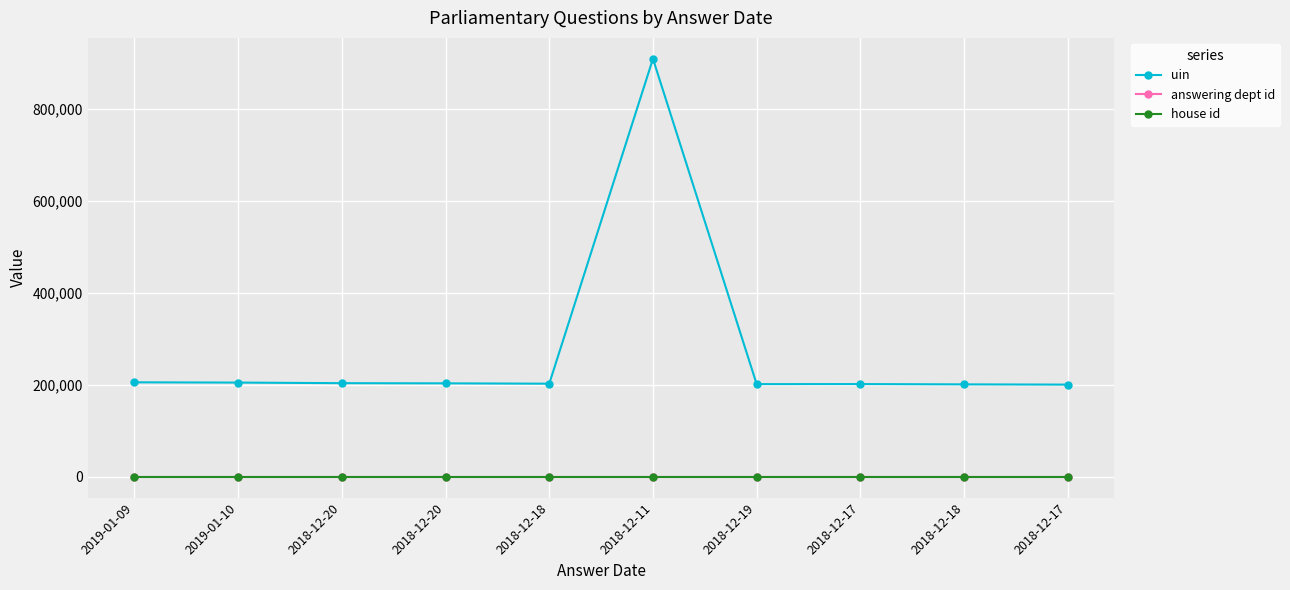

What are all the series names shown in the legend?

uin, answering dept id, house id